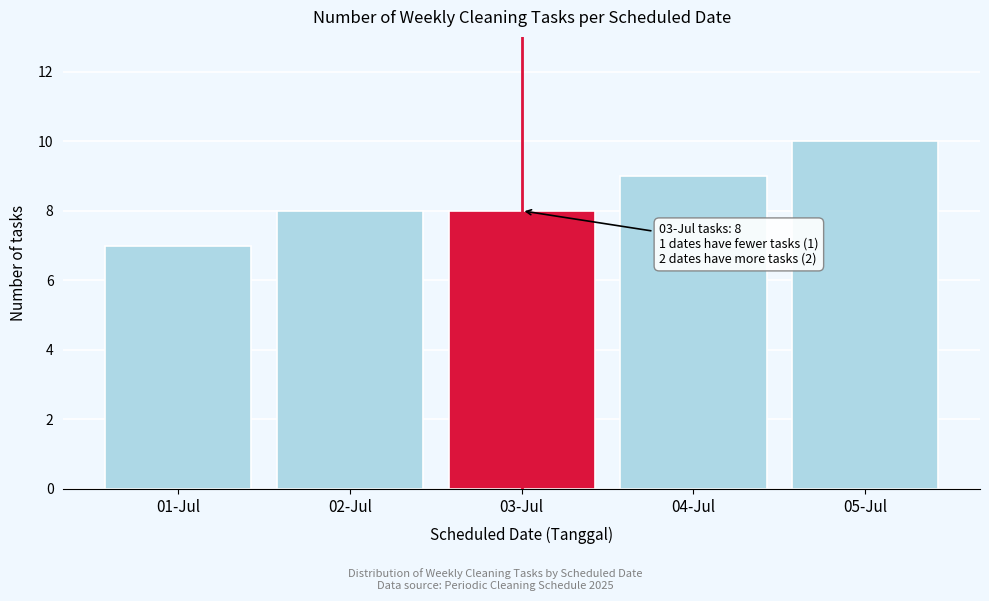

Reading left to right, transcribe all the data shown in this chart.

01-Jul=7	02-Jul=8	03-Jul=8	04-Jul=9	05-Jul=10